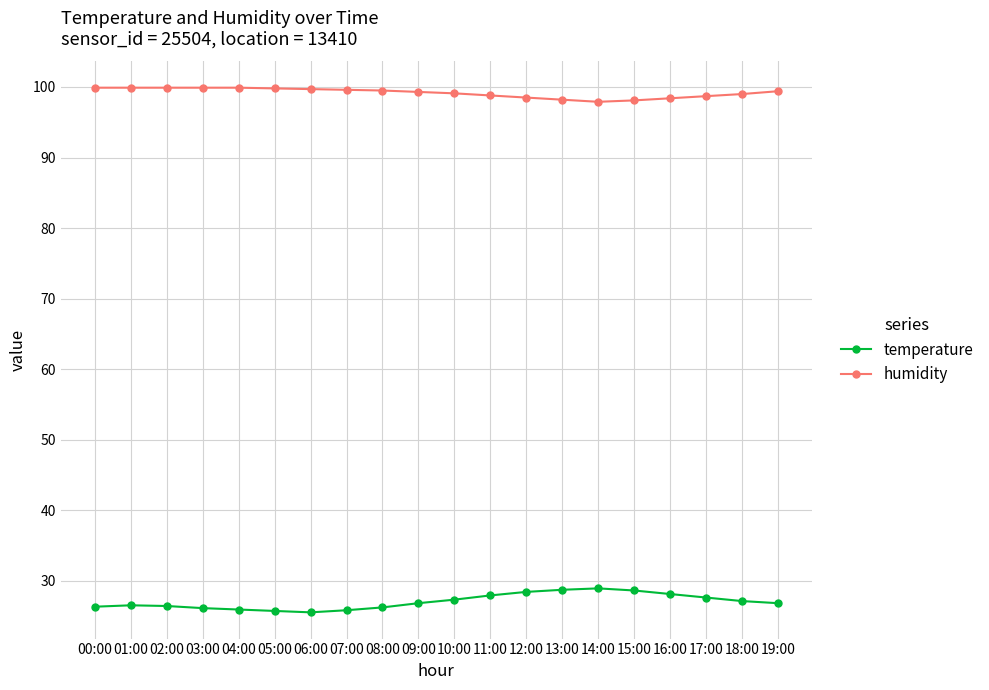

True or false: temperature and humidity cross at least once.

False